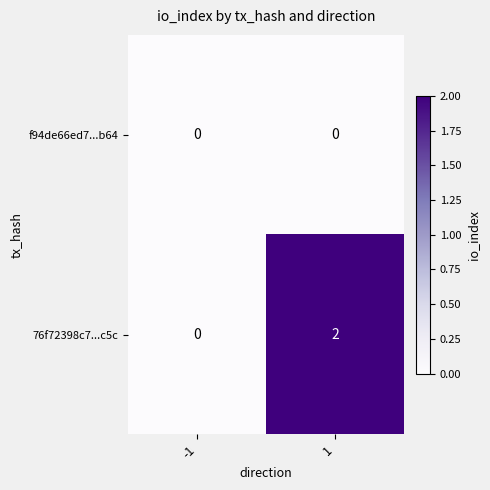

The value of 76f72398c7...c5c at 1 is 2. True or false?

True